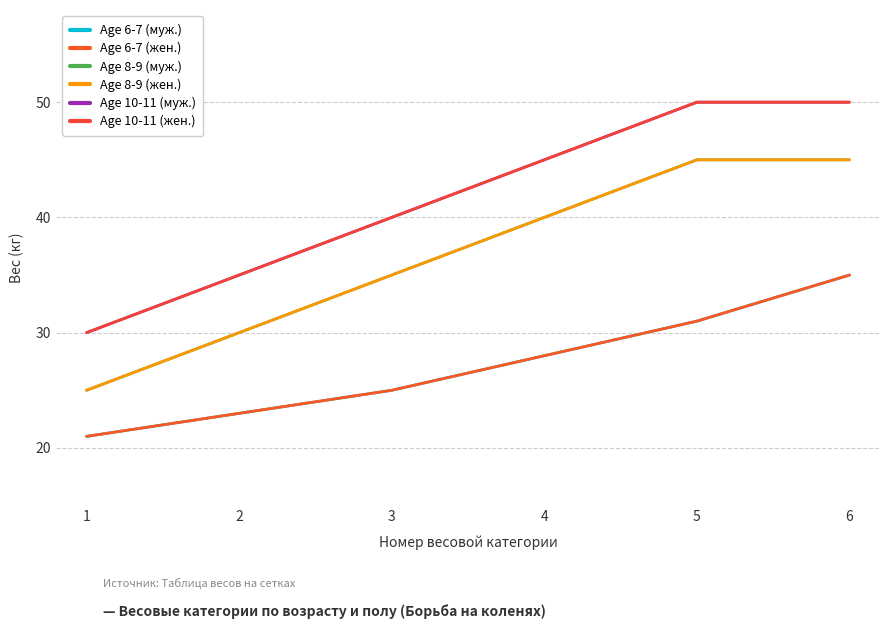

True or false: Age 8-9 (жен.) and Age 10-11 (жен.) cross at least once.

False